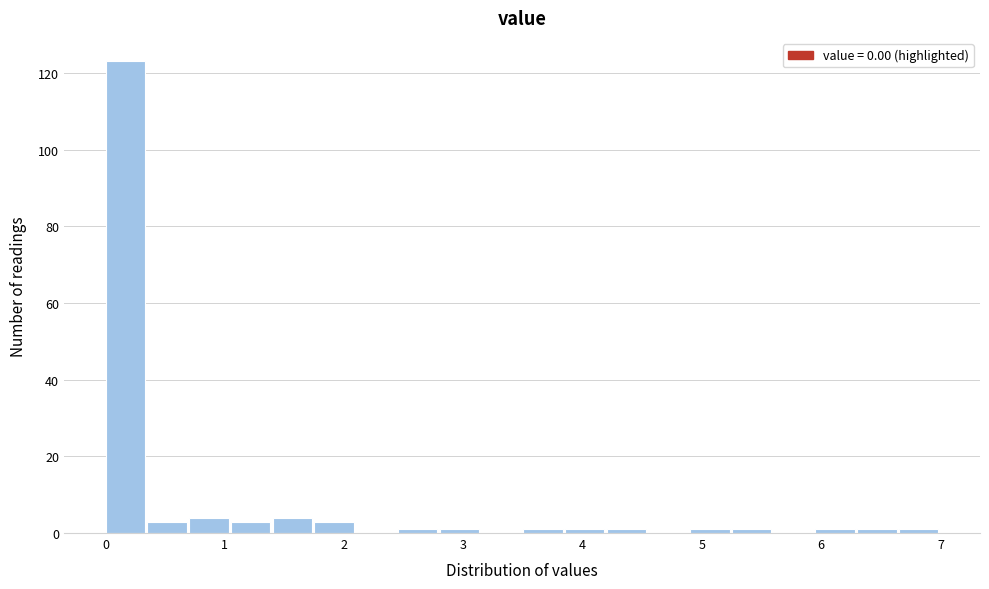

Around what value on the x-axis is the tallest bar? Give the approximate position of its centre, as read against the axis.

0.2